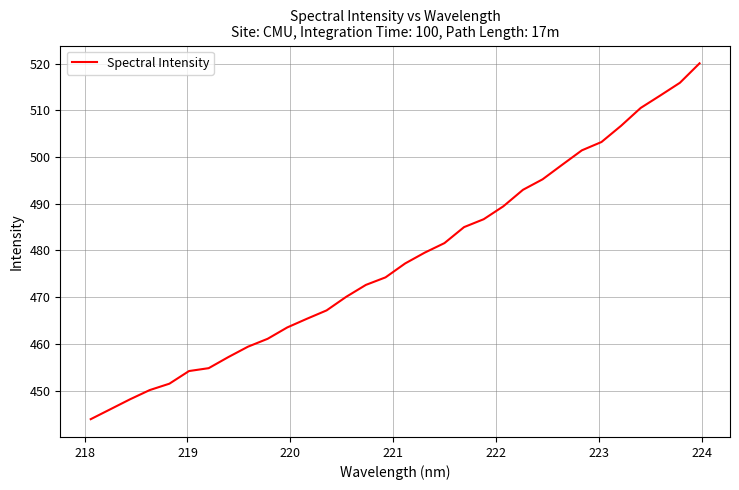

What is the minimum value shown in the chart?

443.9